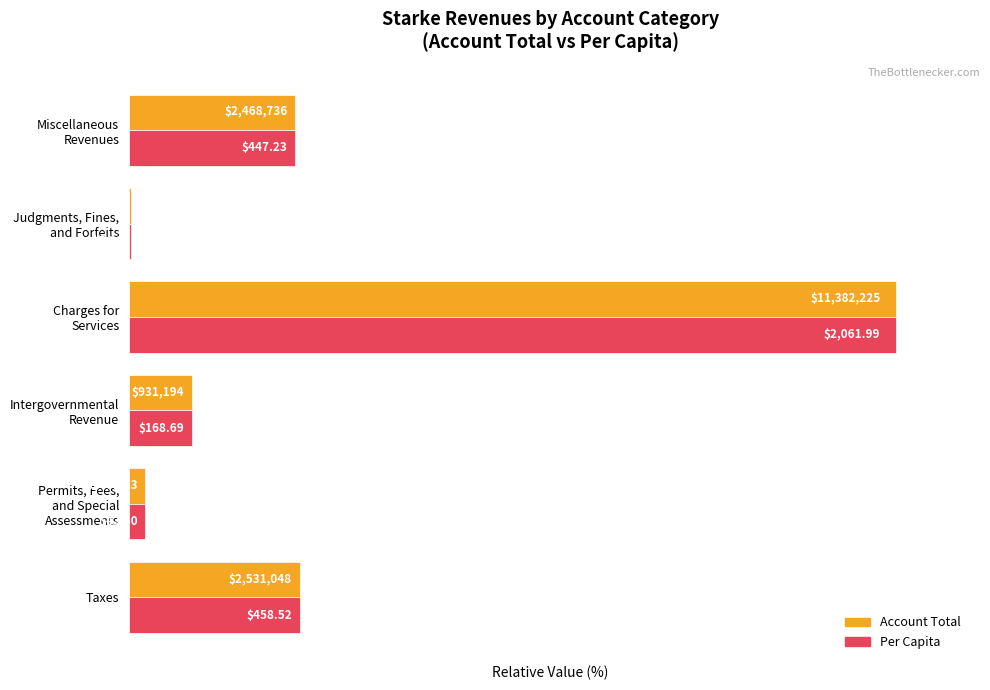

How many bars are there in total?

12